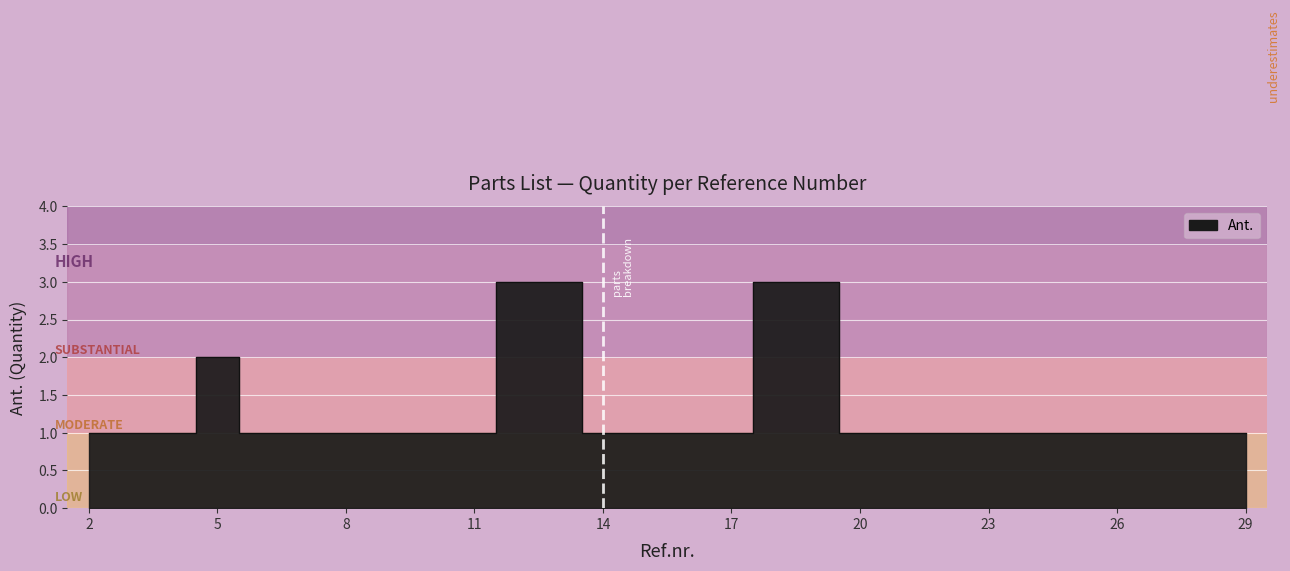

True or false: the data shows 2 at 5.

True